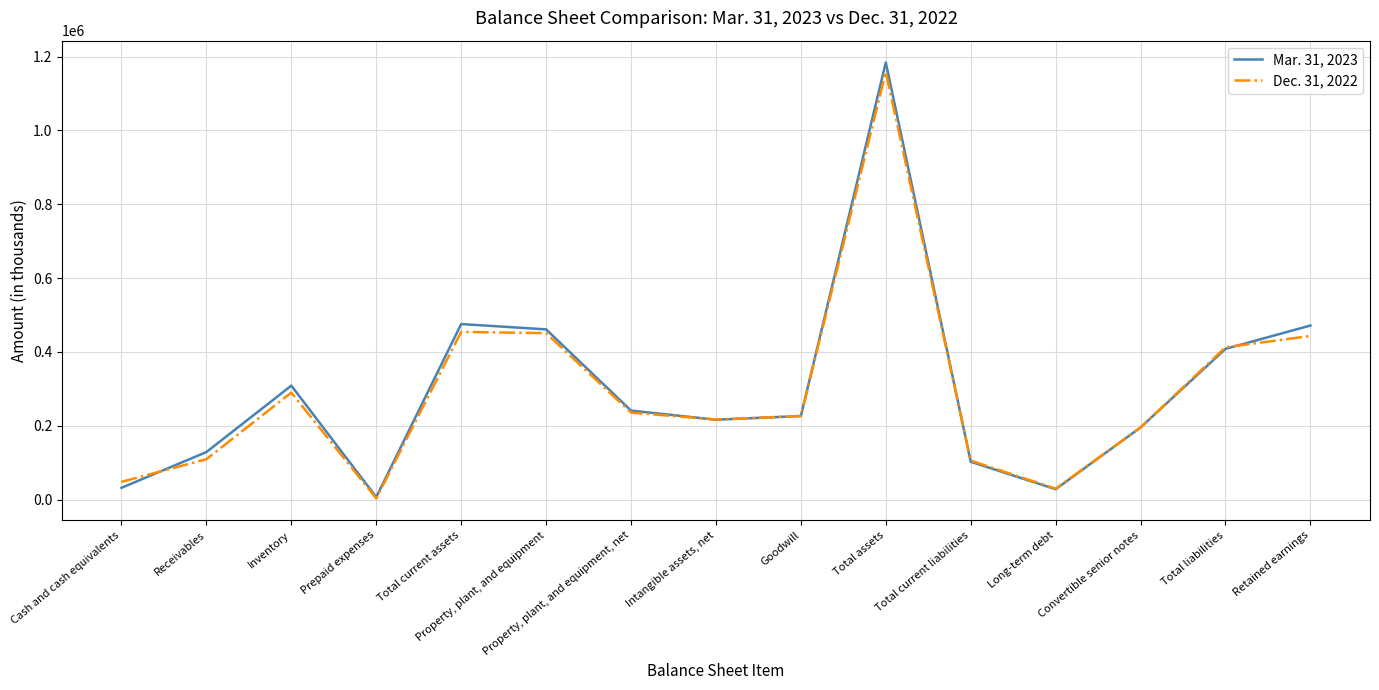

At which category is the sum across all series the highest?

Total assets